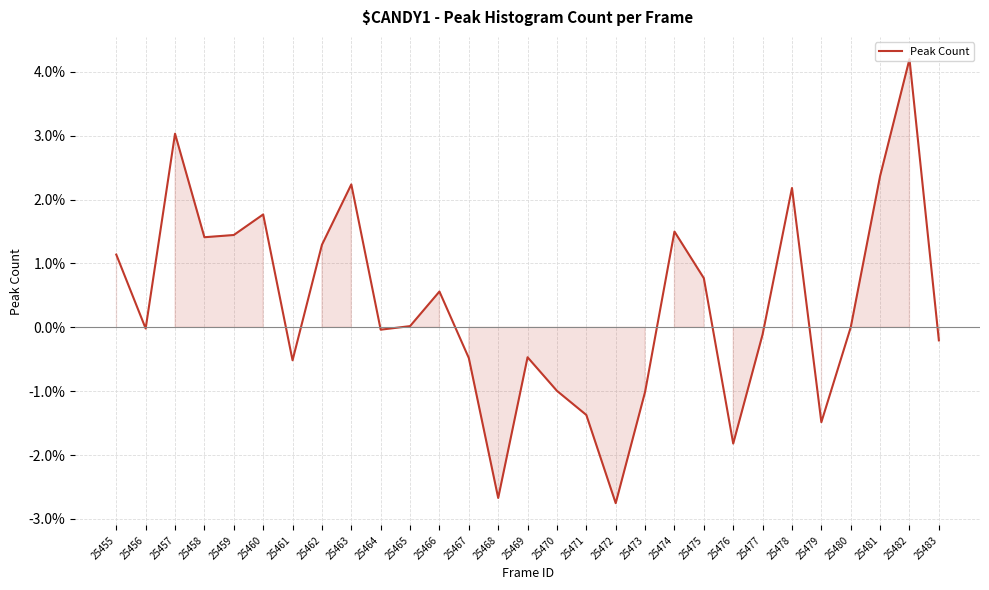

What is the difference between the maximum and second lowest values?

0.1